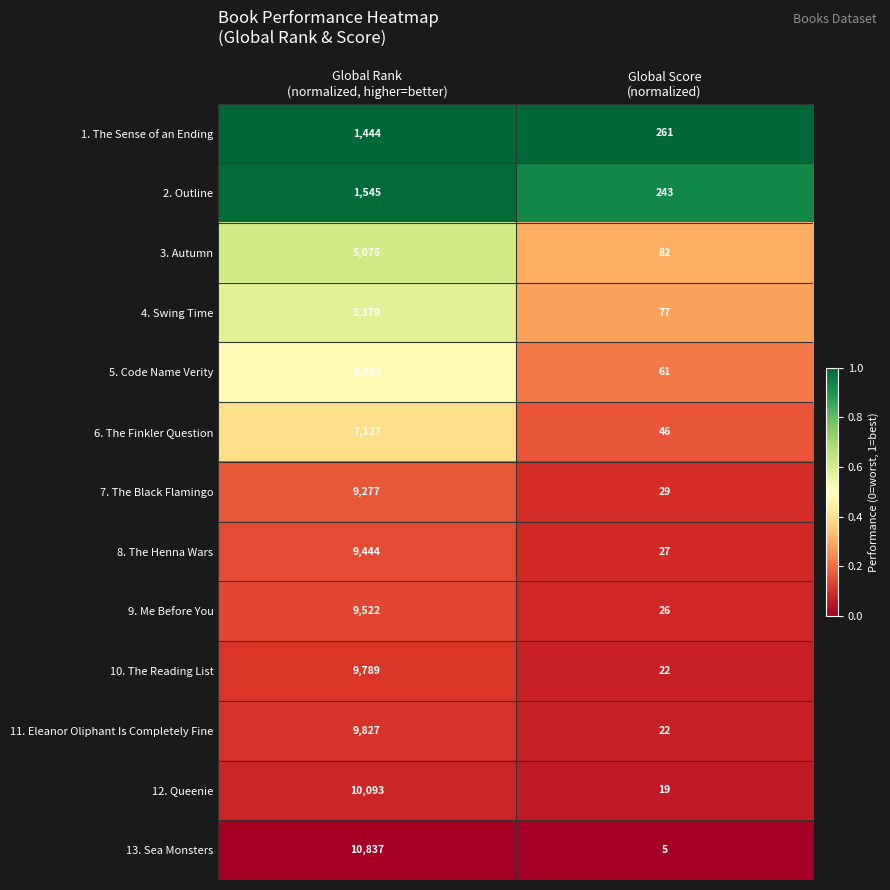

Reading right to left, list all the values displayed in this chart.

1. The Sense of an Ending: 261	1444
2. Outline: 243	1545
3. Autumn: 82	5076
4. Swing Time: 77	5379
5. Code Name Verity: 61	6293
6. The Finkler Question: 46	7127
7. The Black Flamingo: 29	9277
8. The Henna Wars: 27	9444
9. Me Before You: 26	9522
10. The Reading List: 22	9789
11. Eleanor Oliphant Is Completely Fine: 22	9827
12. Queenie: 19	10093
13. Sea Monsters: 5	10837